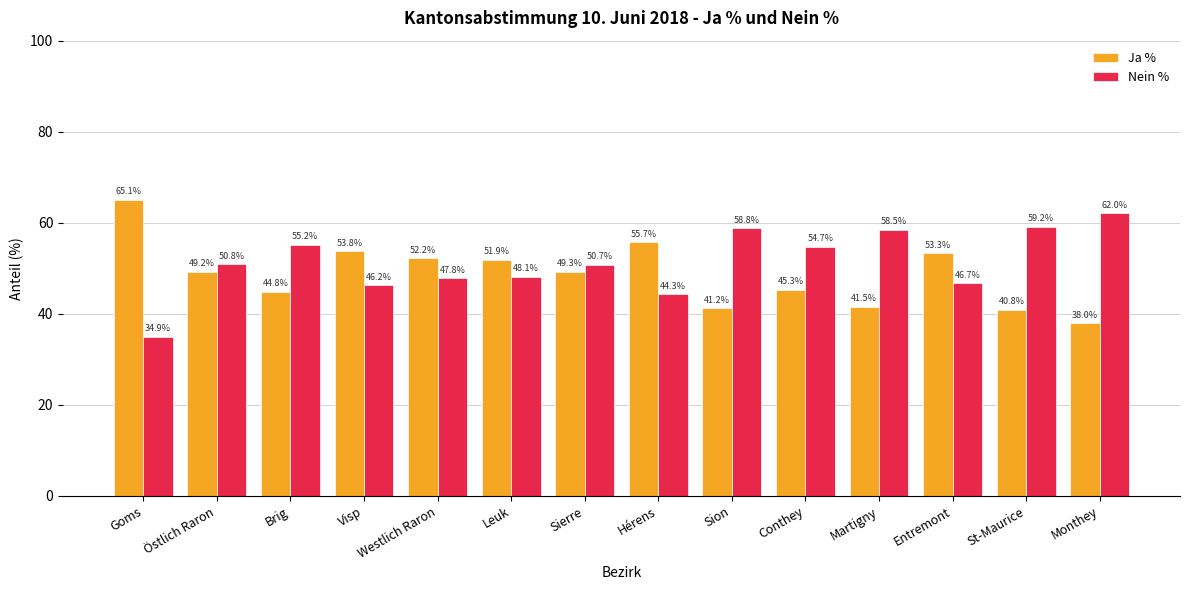

Is the value of Ja % at Sion greater than the value of Nein % at Sierre?

No